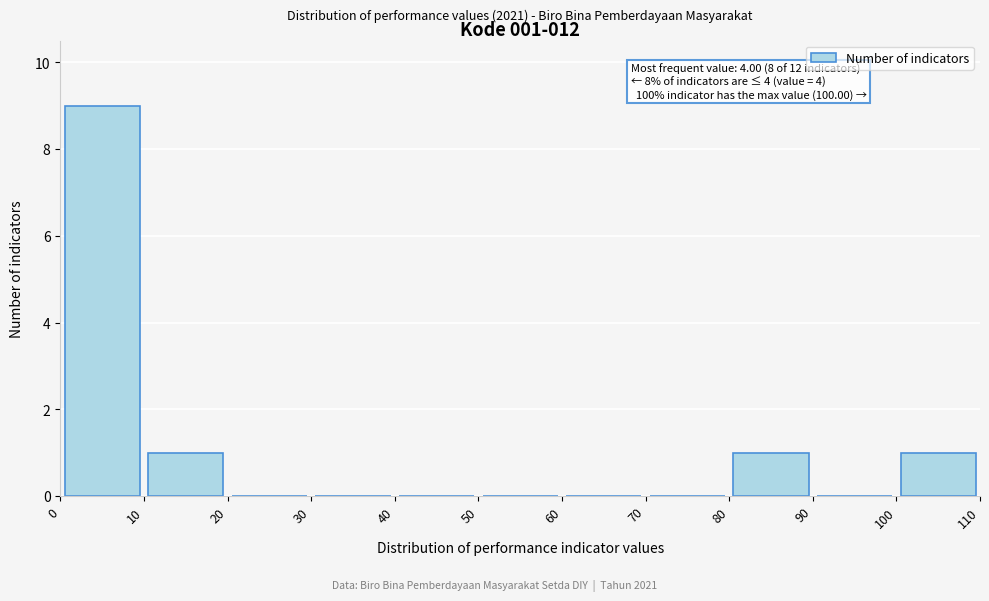

Over which range of the x-axis is the bar tallest?

0 to 10